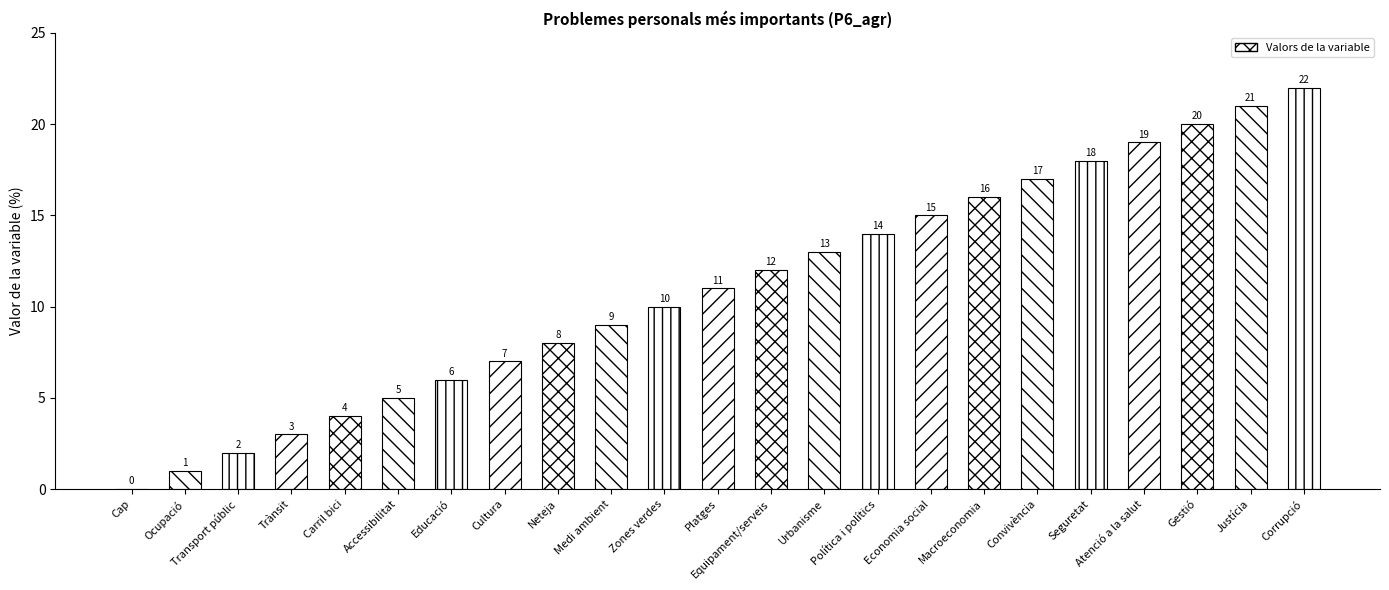

How many distinct data groups are displayed?

1